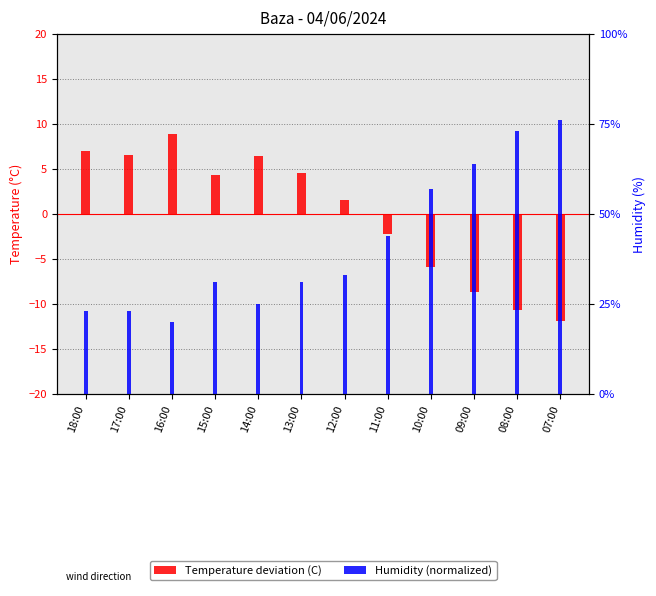

What is the difference between the Humidity (normalized) values at 15:00 and 10:00?

0.3